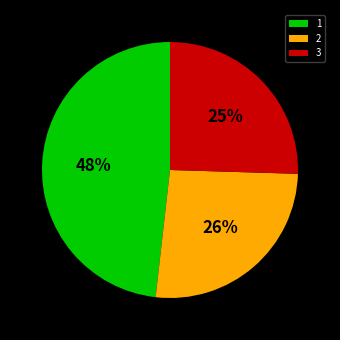

To the nearest percent, what portion does 2 represent?

26%